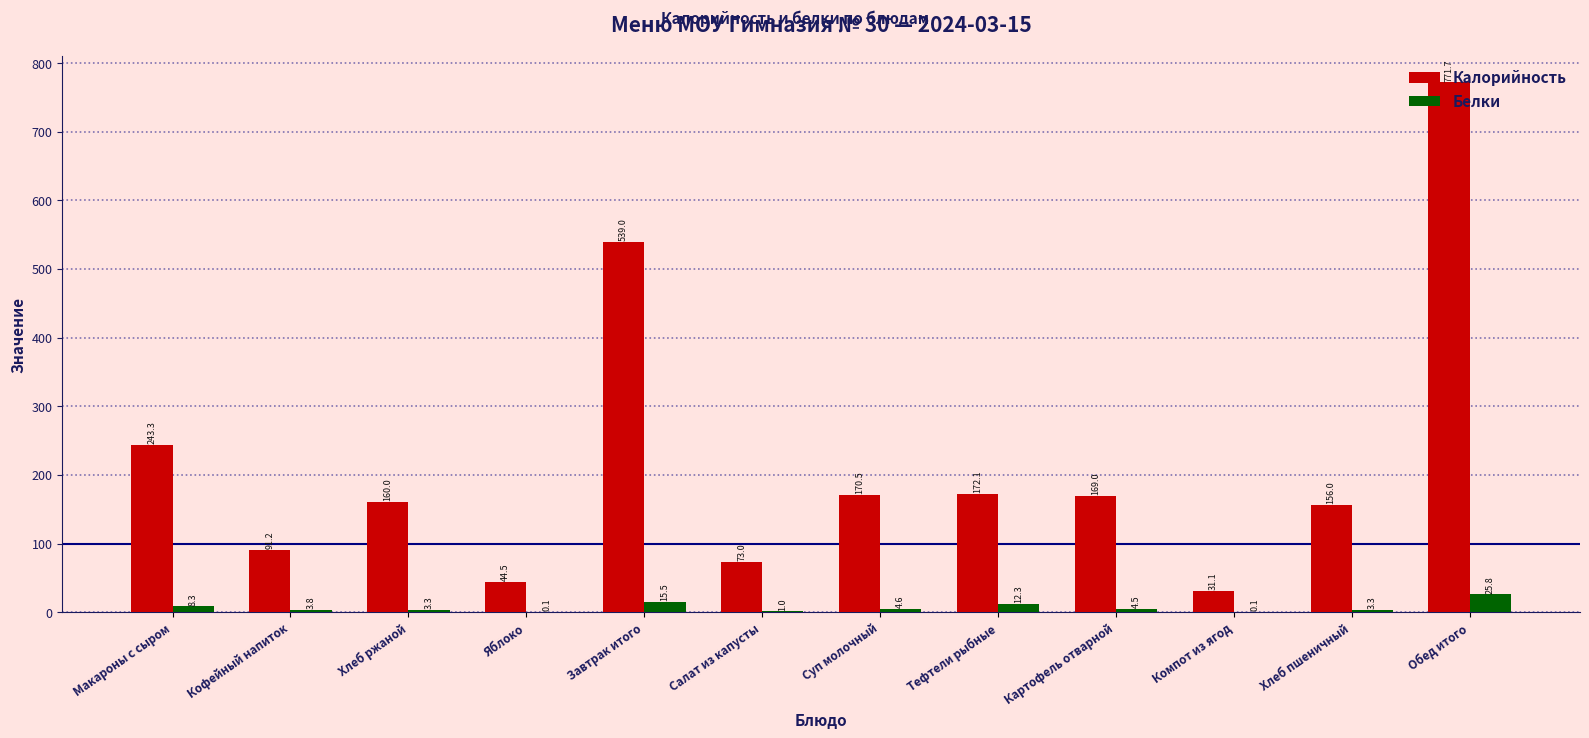

Reading right to left, what are all the values shown in this chart?

Калорийность: 771.7	156.0	31.1	169.0	172.1	170.5	73.0	539.0	44.5	160.0	91.2	243.3
Белки: 25.8	3.3	0.1	4.5	12.3	4.6	1.0	15.5	0.1	3.3	3.8	8.3